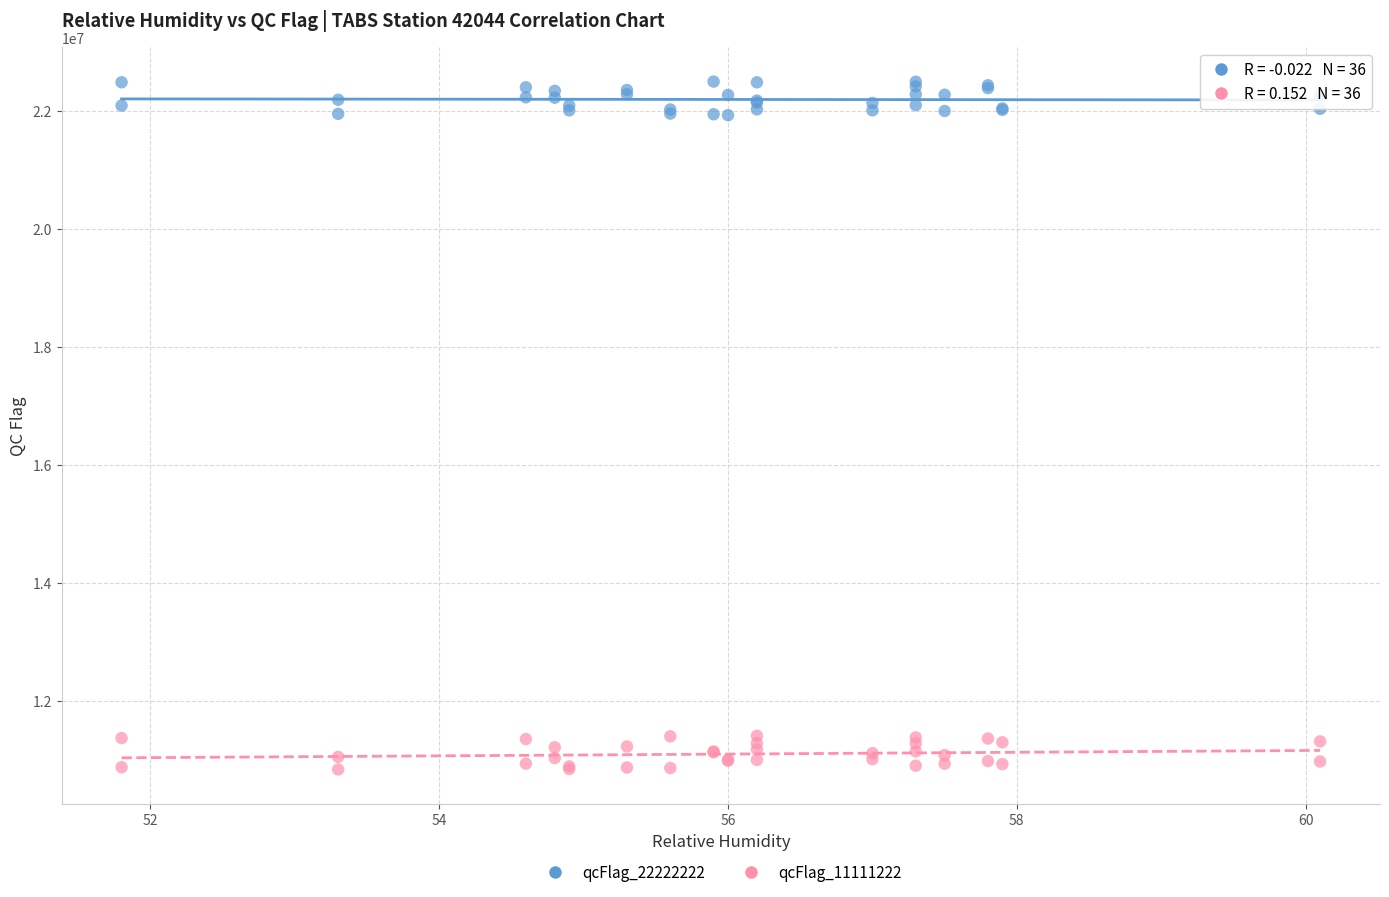

Which series reaches the minimum Y coordinate?

qcFlag_11111222